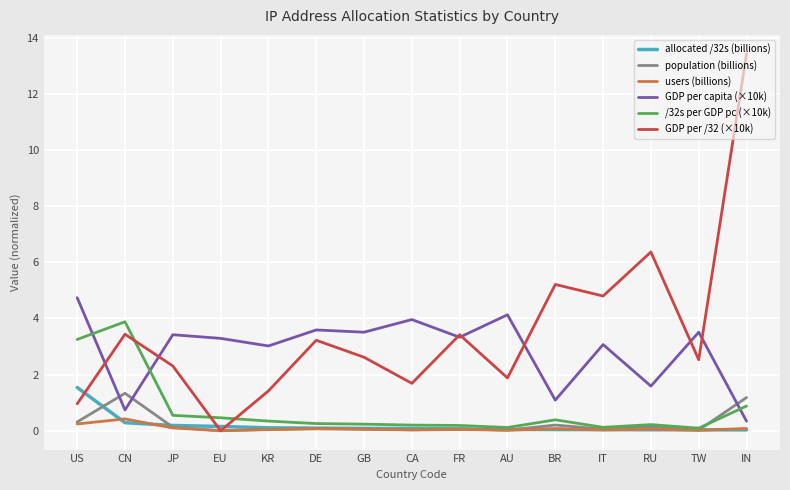

Which series has the widest spread of values?

GDP per /32 (×10k)